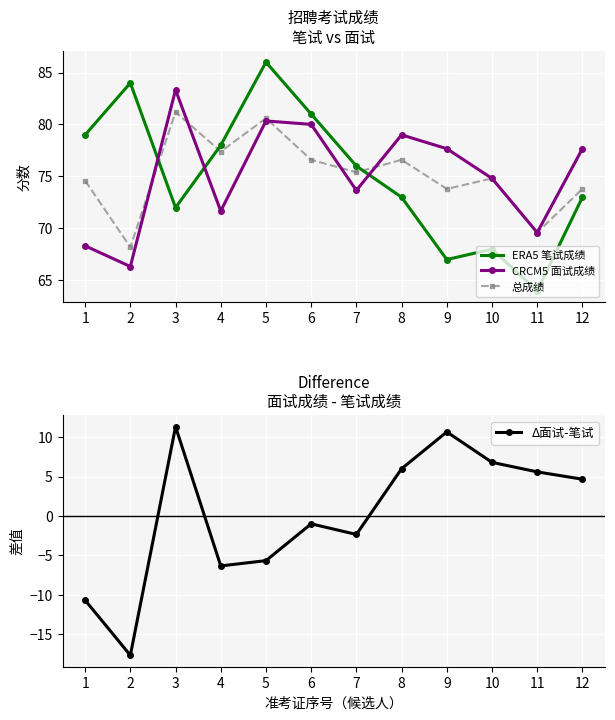

How many data points in Δ面试-笔试 are less than 4?

6